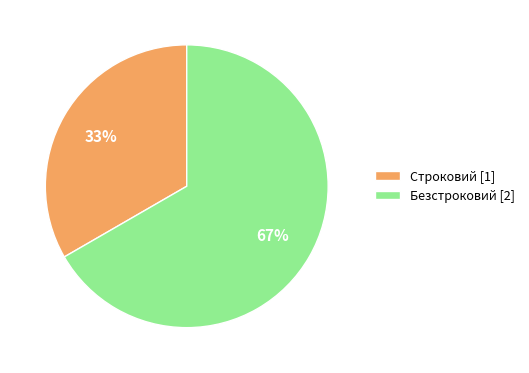

To the nearest percent, what percentage of the pie is Строковий?

33%